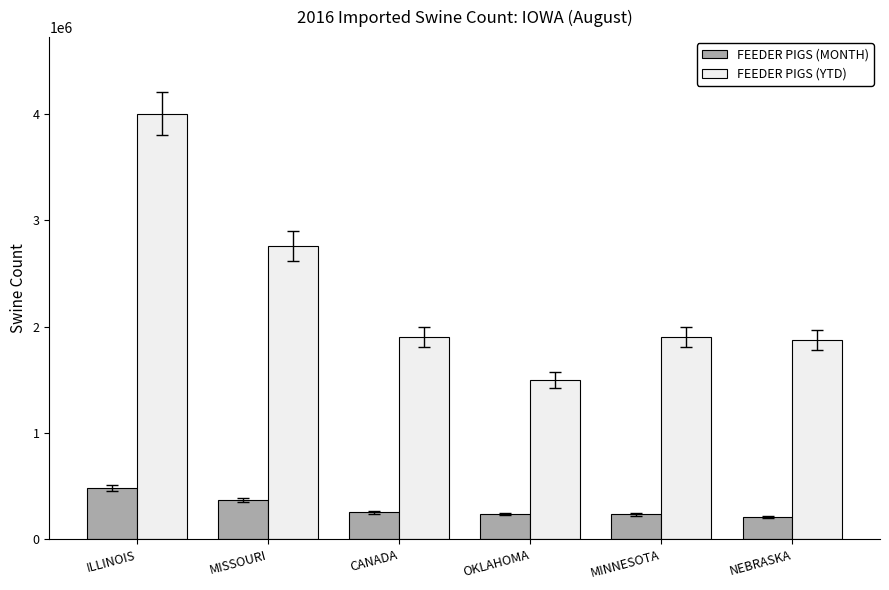

Rank the series by their average value, from highest to lowest.

FEEDER PIGS (YTD), FEEDER PIGS (MONTH)